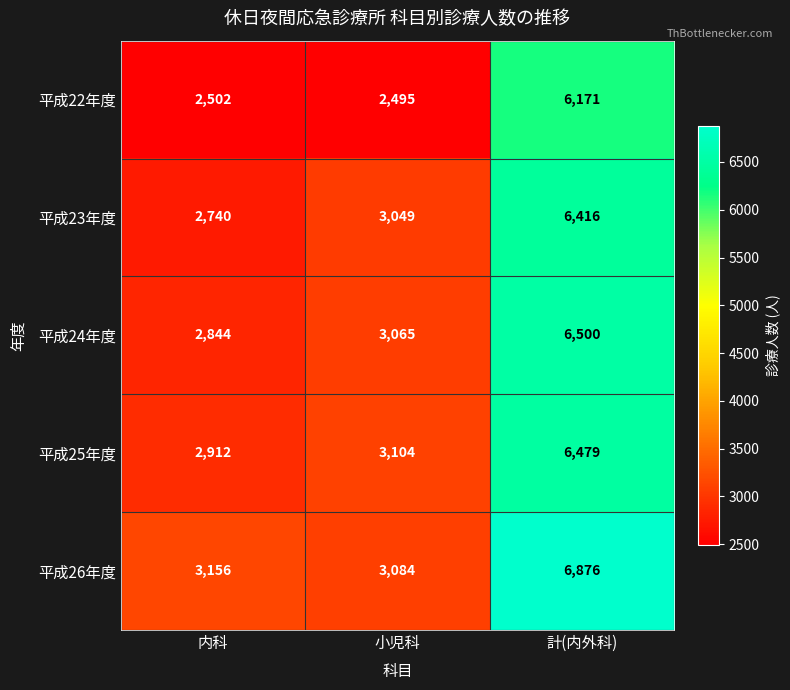

Rank the series at 計(内外科) from highest to lowest value.

平成26年度, 平成24年度, 平成25年度, 平成23年度, 平成22年度